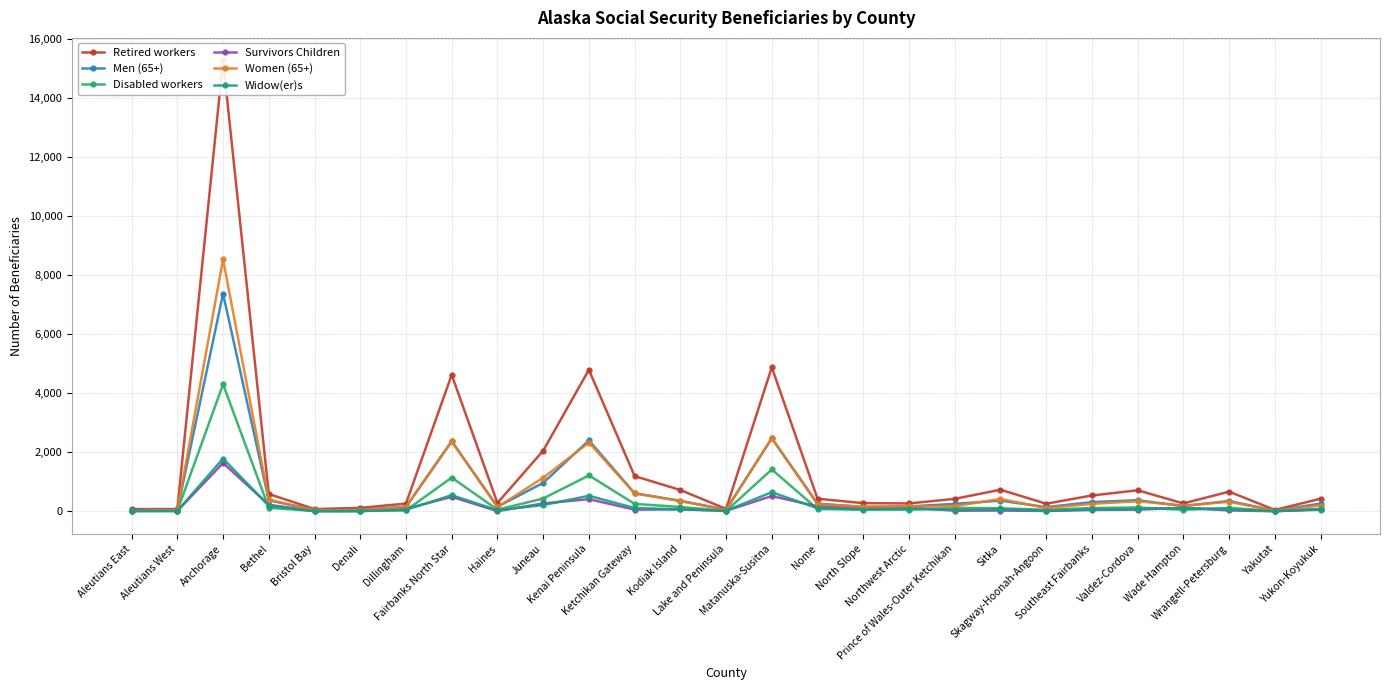

Rank the categories by Women (65+) value from lowest to highest.

Aleutians East, Yakutat, Bristol Bay, Aleutians West, Denali, Lake and Peninsula, Skagway-Hoonah-Angoon, Haines, Dillingham, North Slope, Northwest Arctic, Prince of Wales-Outer Ketchikan, Wade Hampton, Yukon-Koyukuk, Nome, Southeast Fairbanks, Wrangell-Petersburg, Valdez-Cordova, Kodiak Island, Bethel, Sitka, Ketchikan Gateway, Juneau, Kenai Peninsula, Fairbanks North Star, Matanuska-Susitna, Anchorage